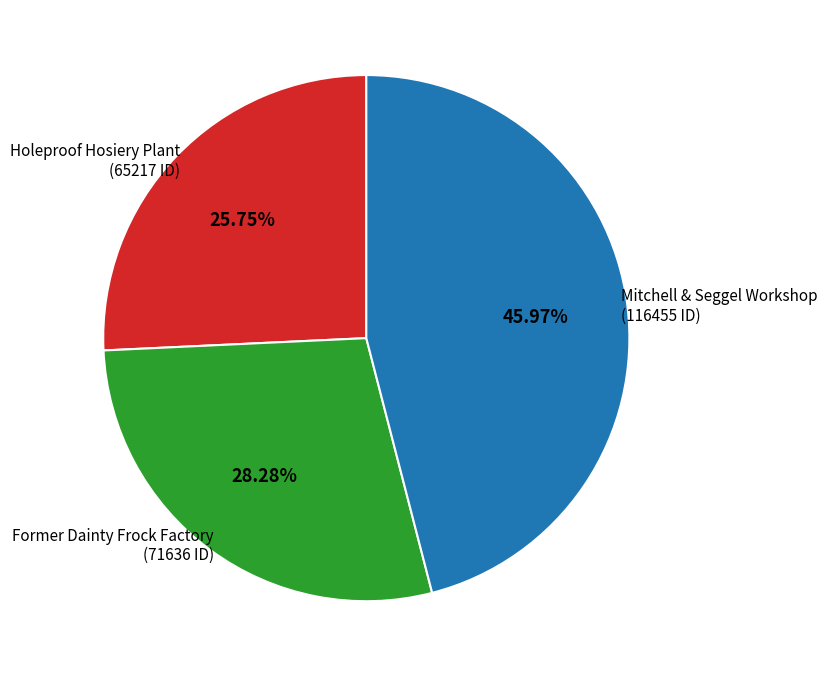

Is there any slice that represents more than half of the pie?

No